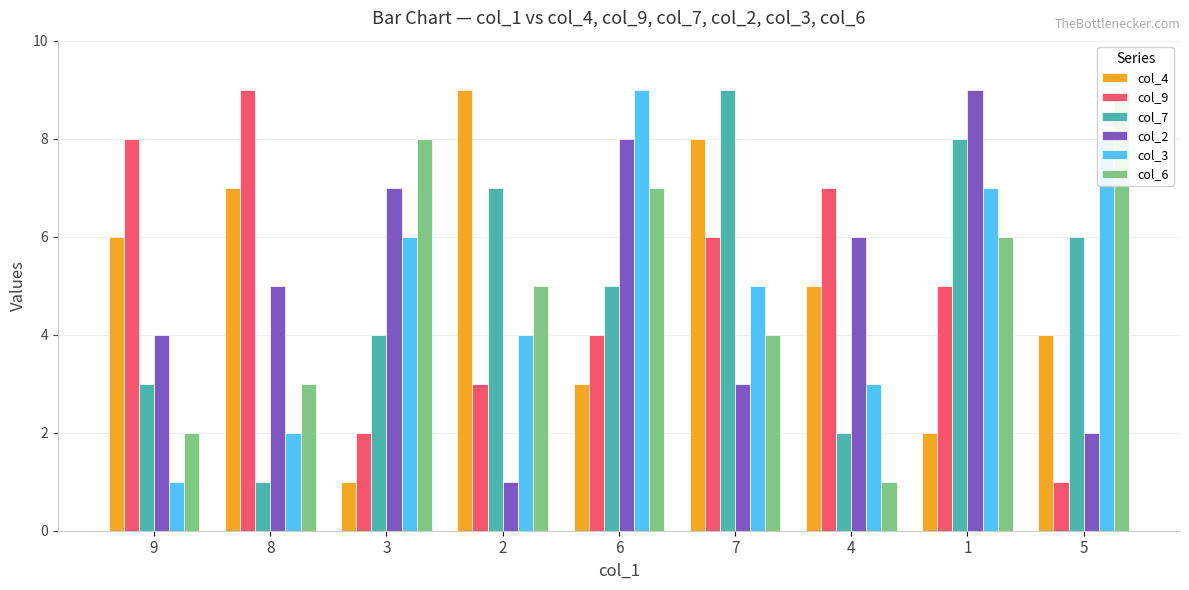

What value does the col_2 series have at 8?

5